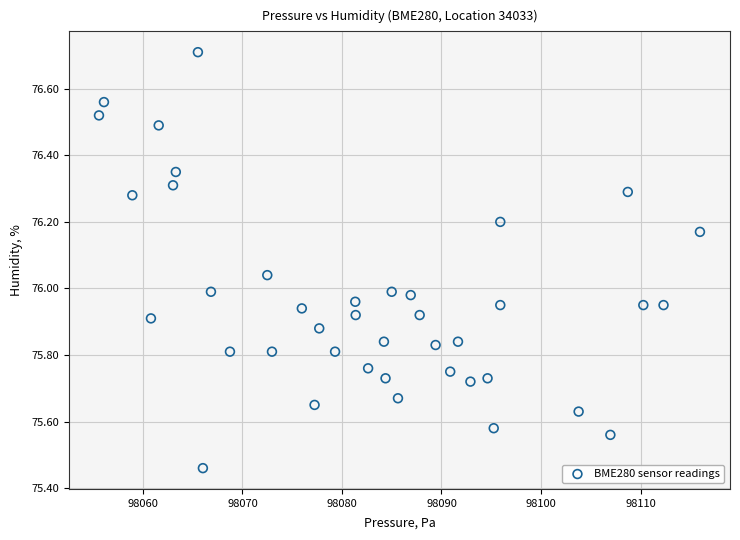

What is the range of X values (max minus min)?

60.4